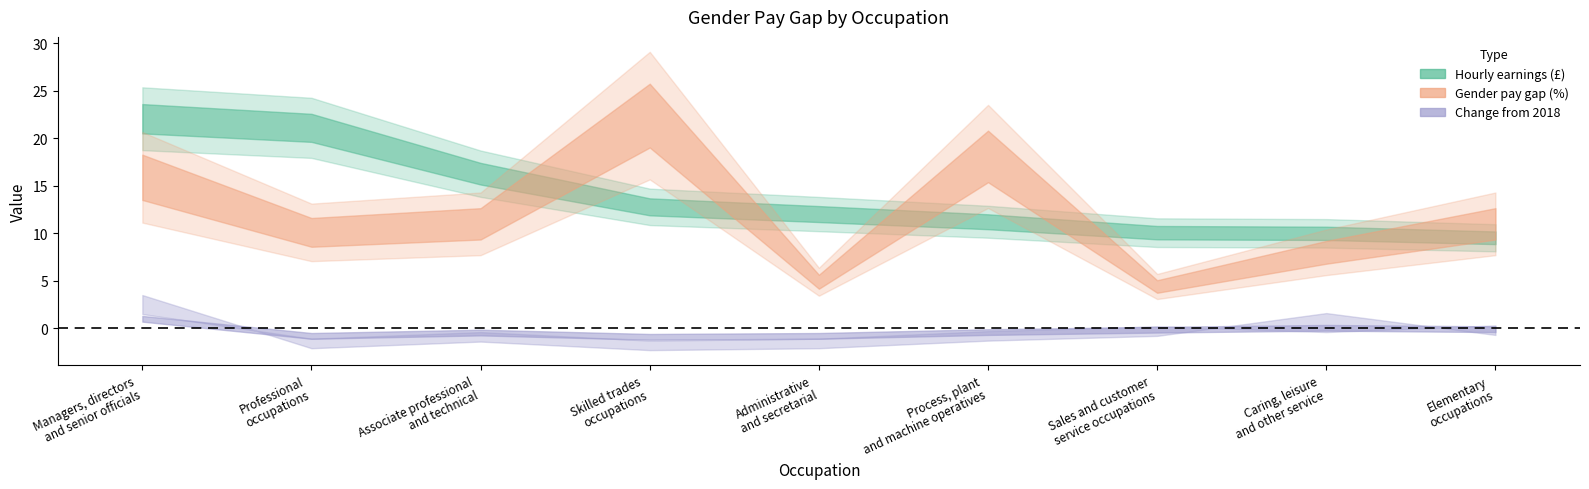

What is the minimum value for Hourly earnings (£)?

9.5